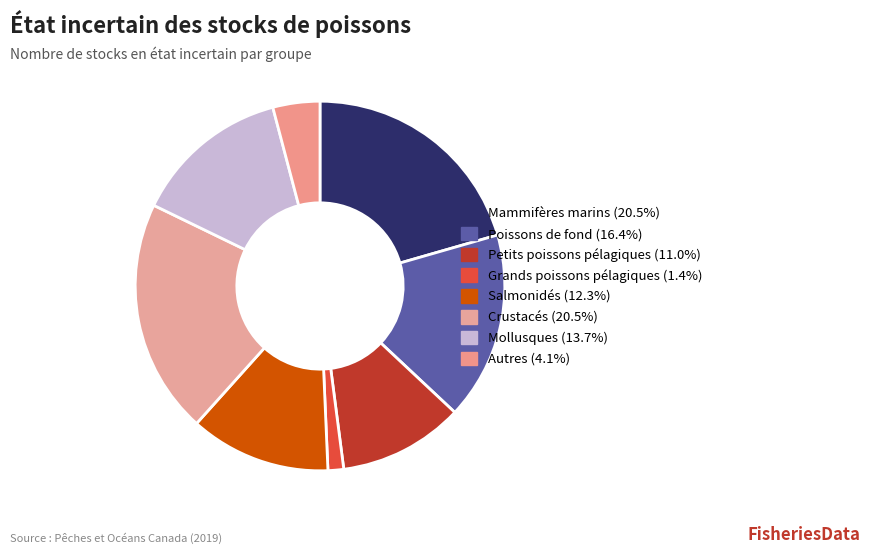

How many segments does this pie chart have?

8